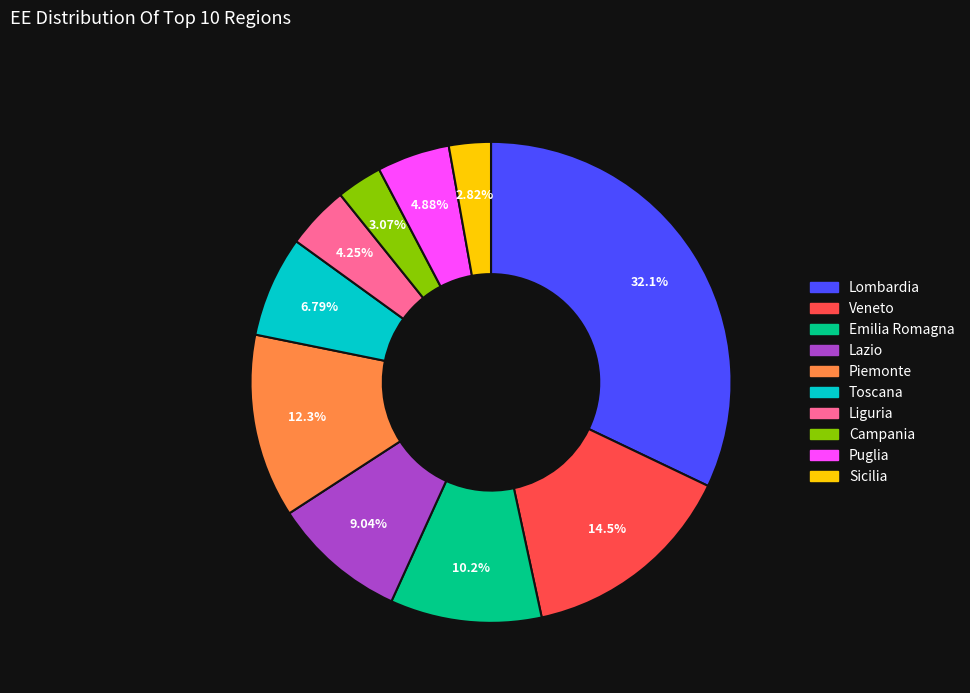

To the nearest percent, what is the combined percentage of Sicilia and Veneto?

17%